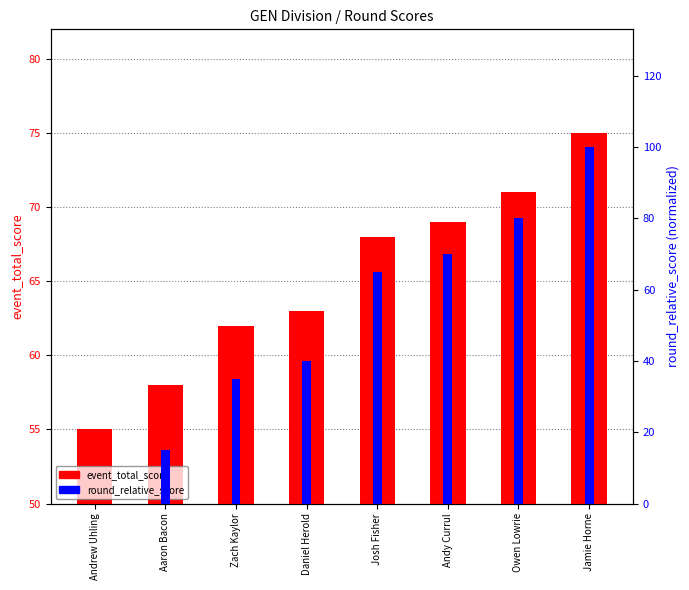

What is the sum of all event_total_score values?

521